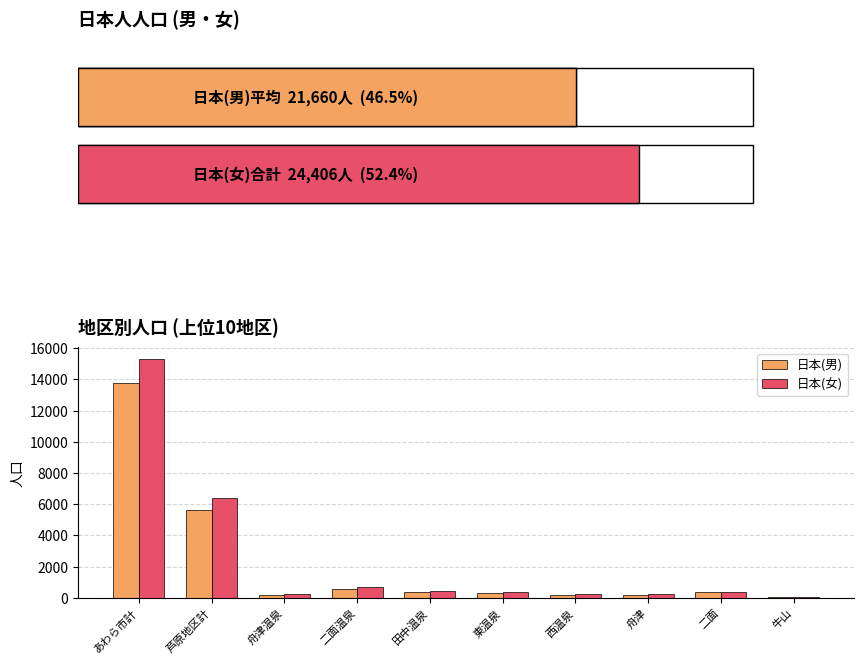

What is the total value across all series at 田中温泉?

792